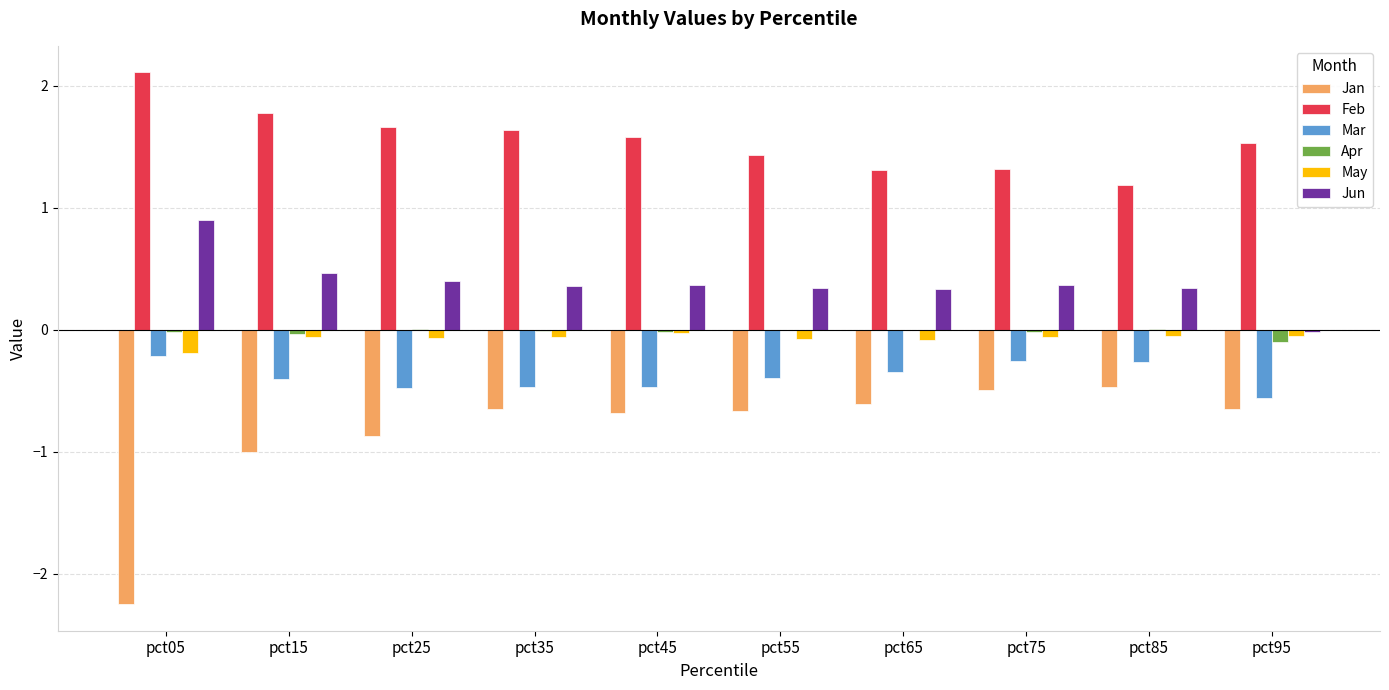

At which label is Mar closest to 0?

pct05